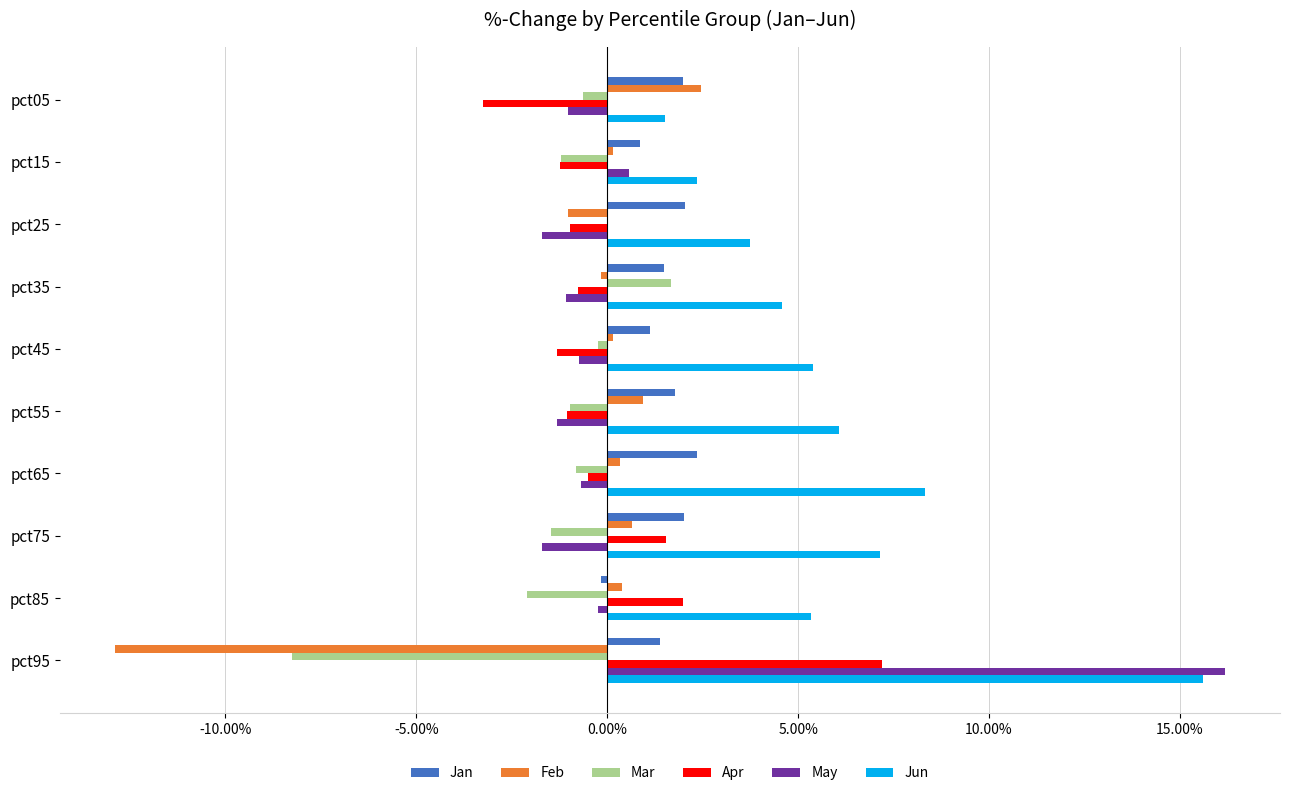

Reading left to right, transcribe all the data shown in this chart.

Jan: 0.0	0.0	0.0	0.0	0.0	0.0	0.0	0.0	-0.0	0.0
Feb: 0.0	0.0	-0.0	-0.0	0.0	0.0	0.0	0.0	0.0	-0.1
Mar: -0.0	-0.0	-0.0	0.0	-0.0	-0.0	-0.0	-0.0	-0.0	-0.1
Apr: -0.0	-0.0	-0.0	-0.0	-0.0	-0.0	-0.0	0.0	0.0	0.1
May: -0.0	0.0	-0.0	-0.0	-0.0	-0.0	-0.0	-0.0	-0.0	0.2
Jun: 0.0	0.0	0.0	0.0	0.1	0.1	0.1	0.1	0.1	0.2